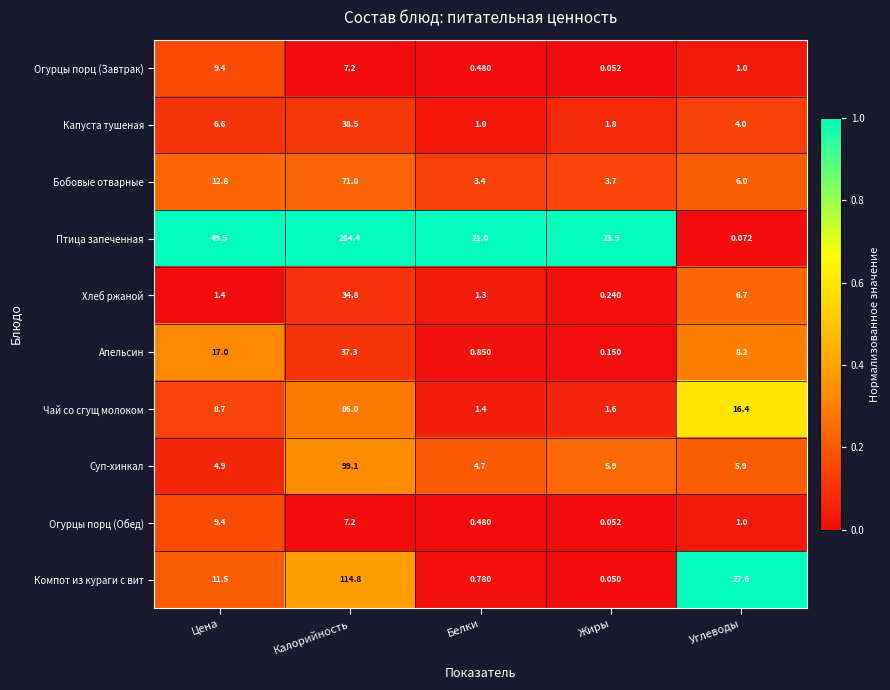

How many distinct data groups are displayed?

10